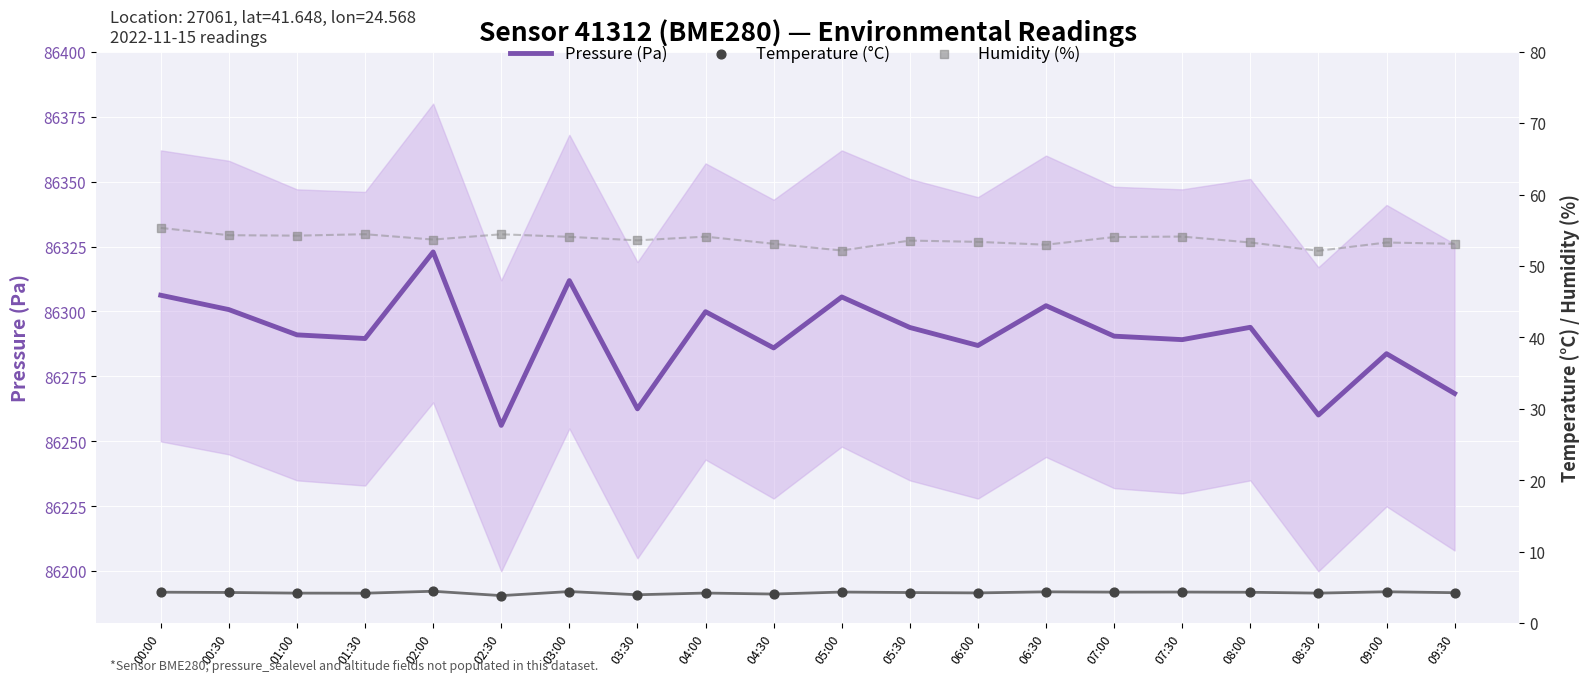

Which series has the largest total across all categories?

Pressure (Pa)